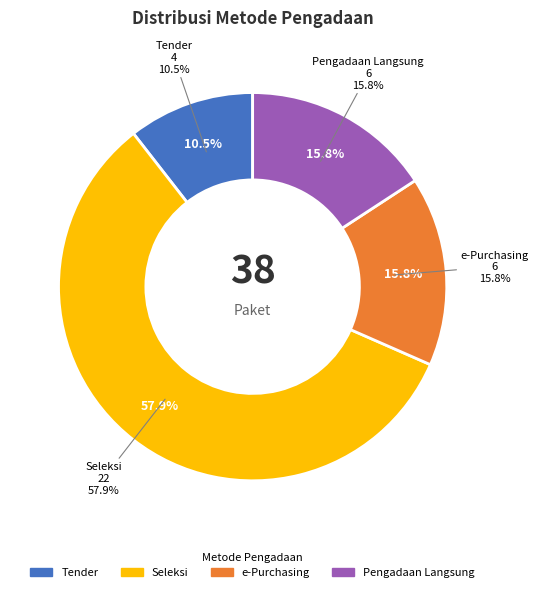

Does e-Purchasing account for over 50% of the chart?

No